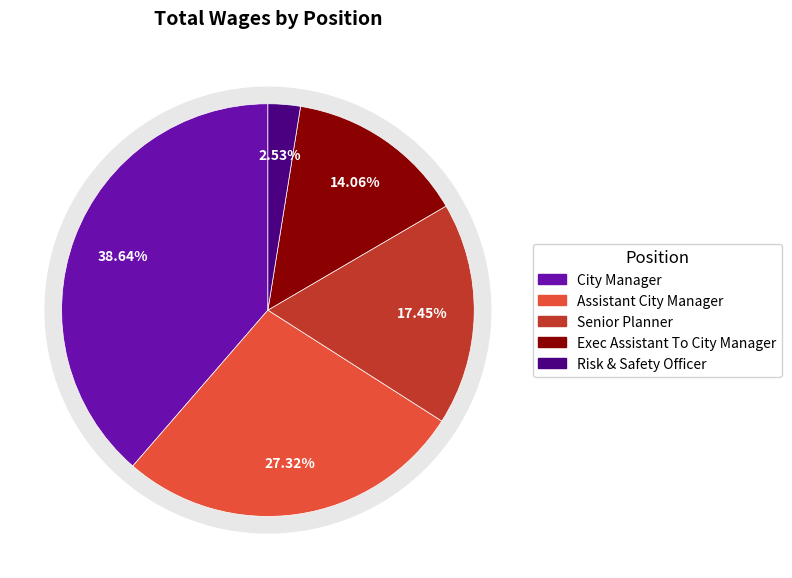

What is the ratio of the value at Senior Planner to the value at Risk & Safety Officer?

6.9